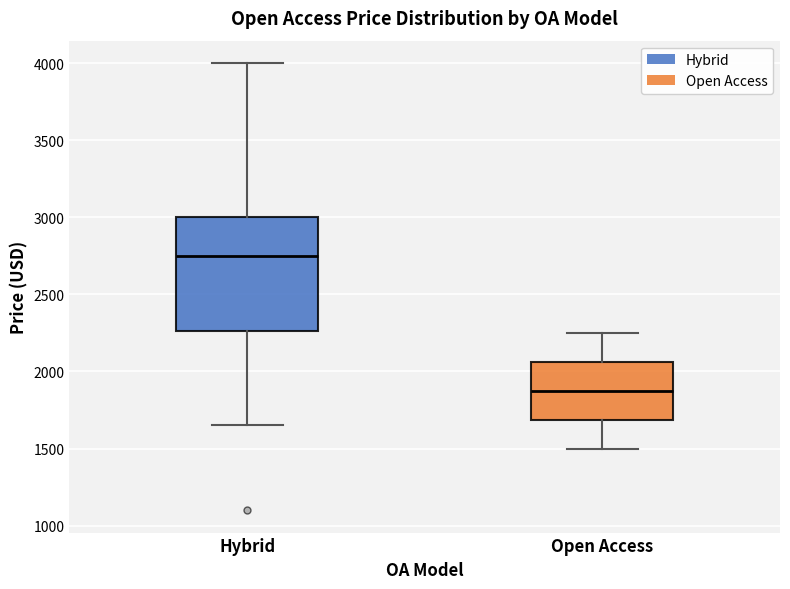

Reading left to right, transcribe this box plot: for each box, give where its median line is, the range the box spans, and where its two whiskers end, as read against the y-axis. The values are not printed on the chart, so give them approximately, as read against the axis.

Hybrid: median 2750, box 2250 to 3000, whiskers 1650 to 4000
Open Access: median 1900, box 1700 to 2050, whiskers 1500 to 2250